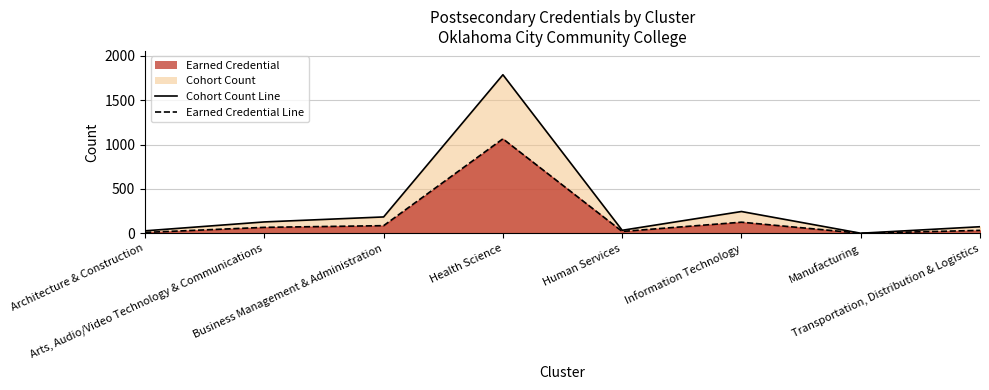

How many categories are shown in the chart?

8